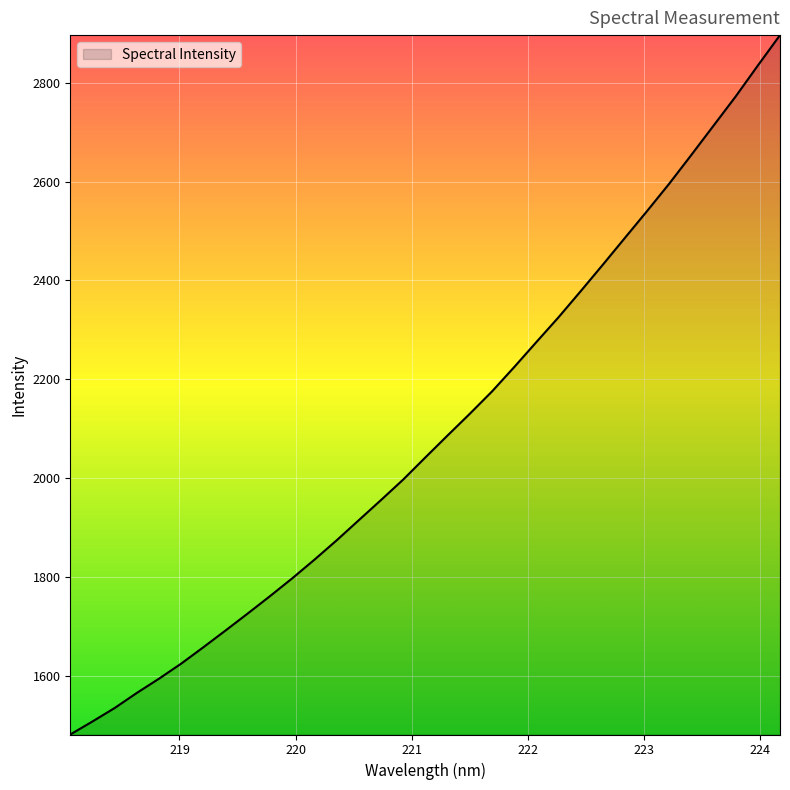

True or false: there are more than 2 points higher than both neighbors.

False